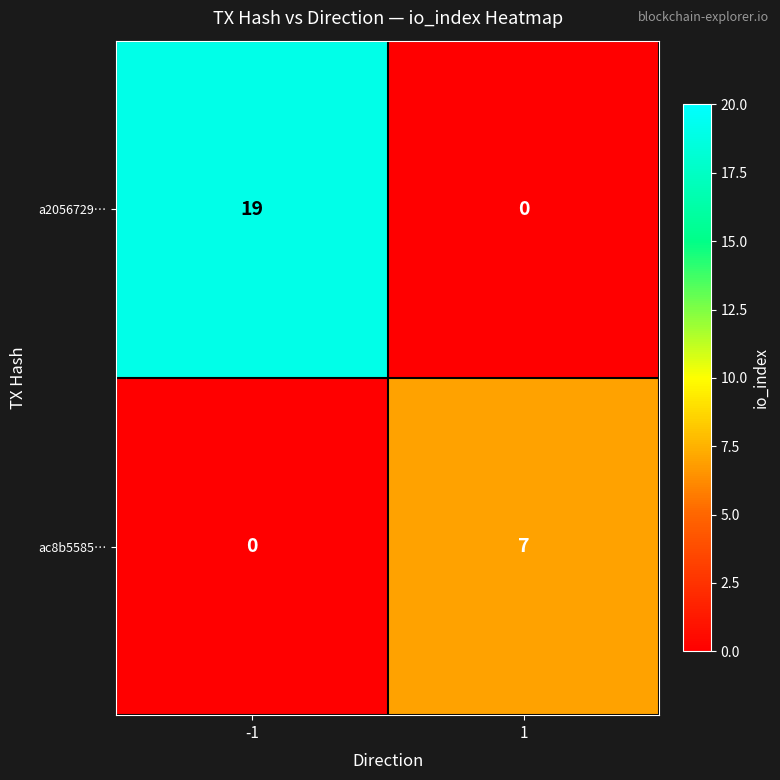

At how many categories does at least one series exceed 9?

1